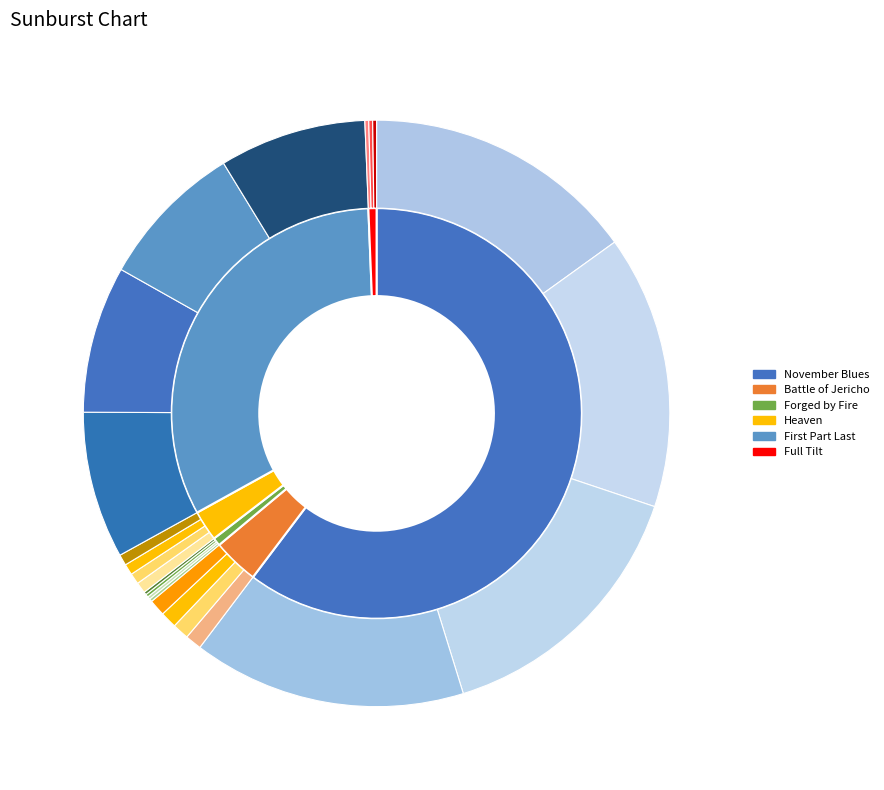

Rank the categories by value from lowest to highest.

Full Tilt, Forged by Fire, Heaven, Battle of Jericho, First Part Last, November Blues